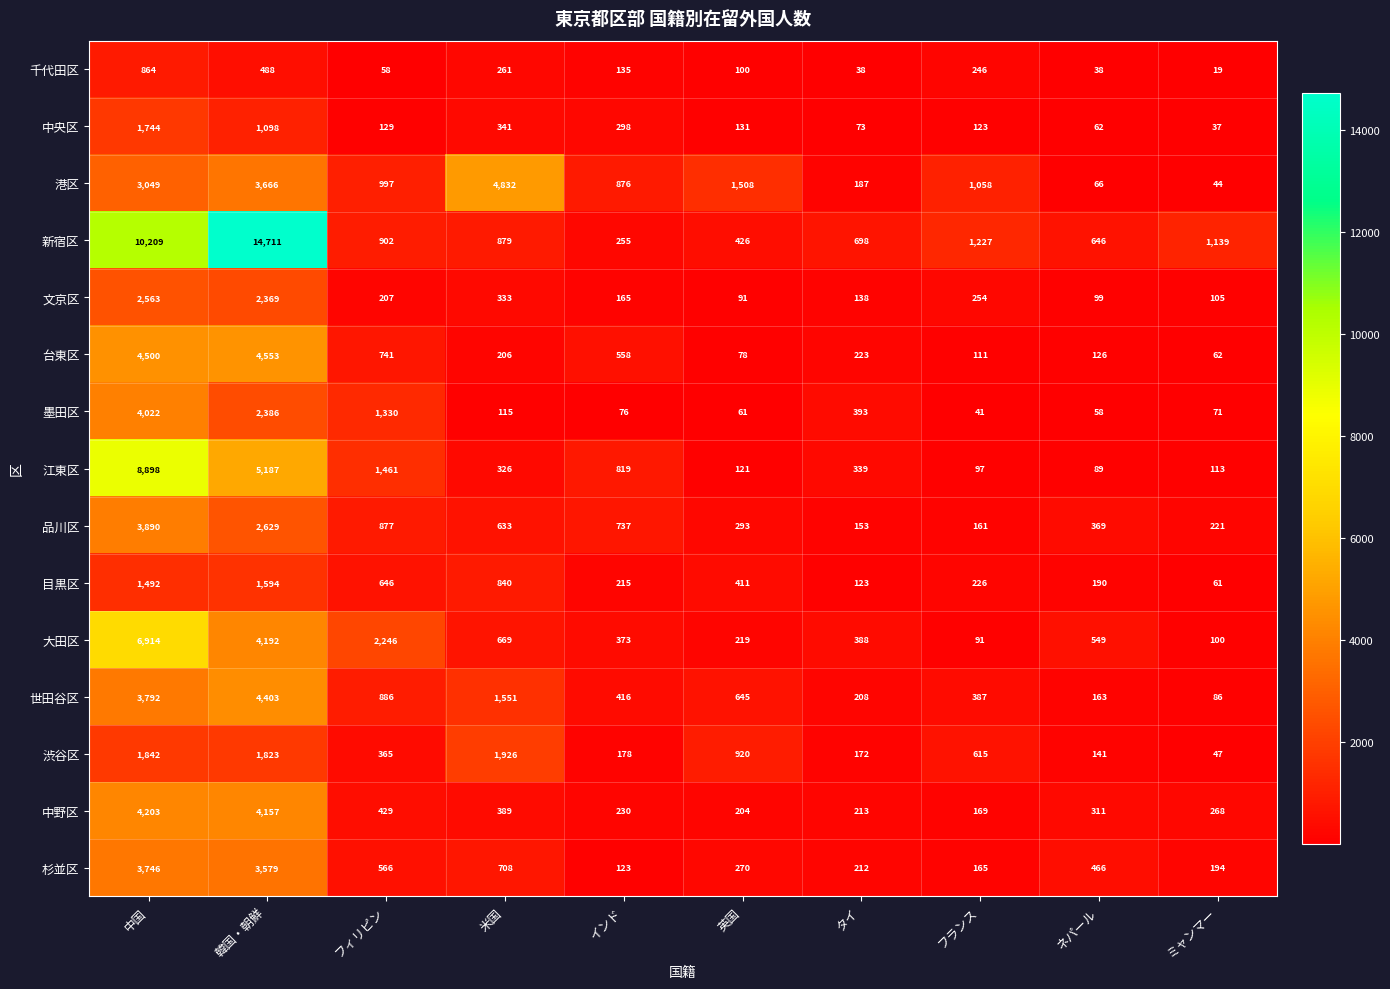

What is the difference between the highest and lowest values at 米国?

4717